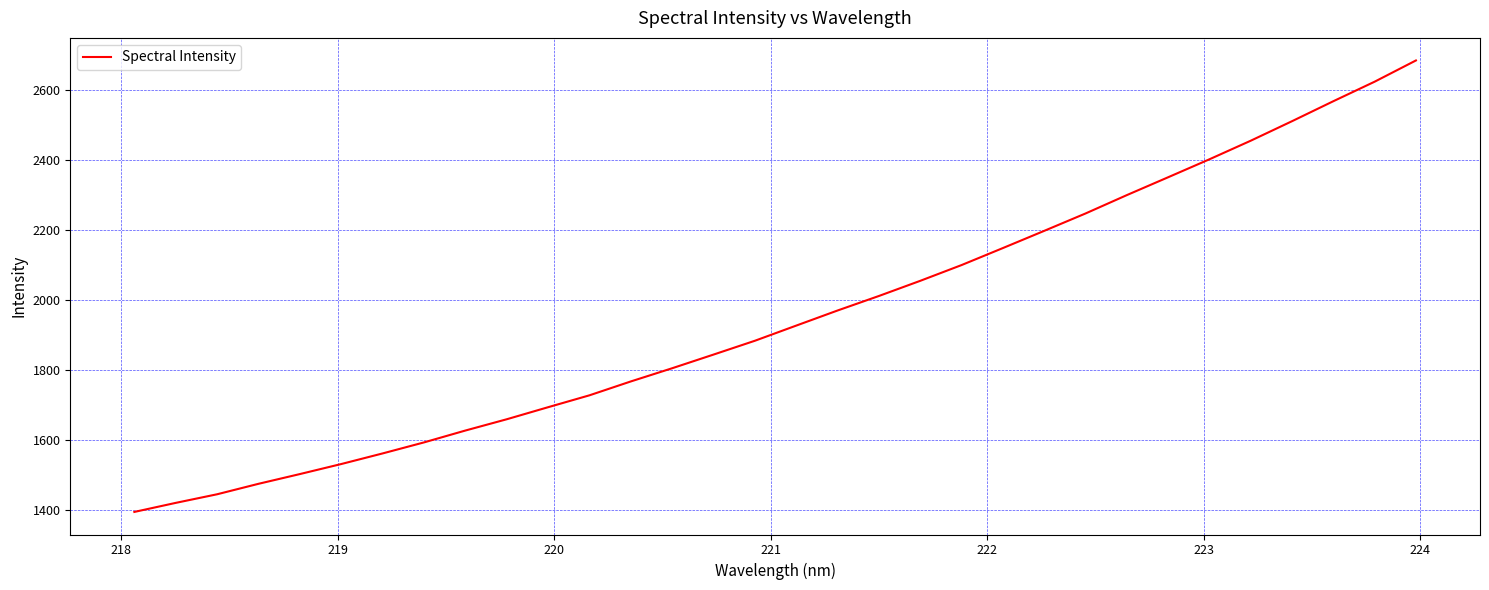

How many series are shown in this chart?

1